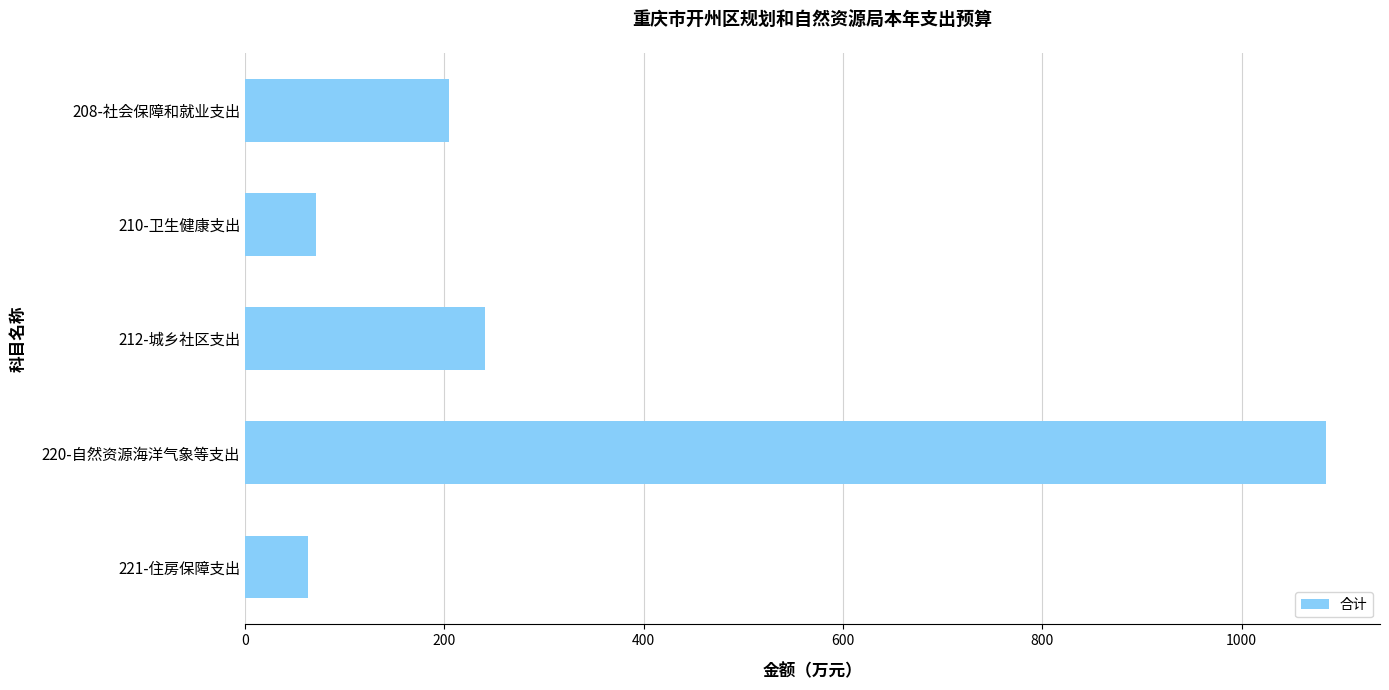

Which category has the highest value across all series?

220-自然资源海洋气象等支出